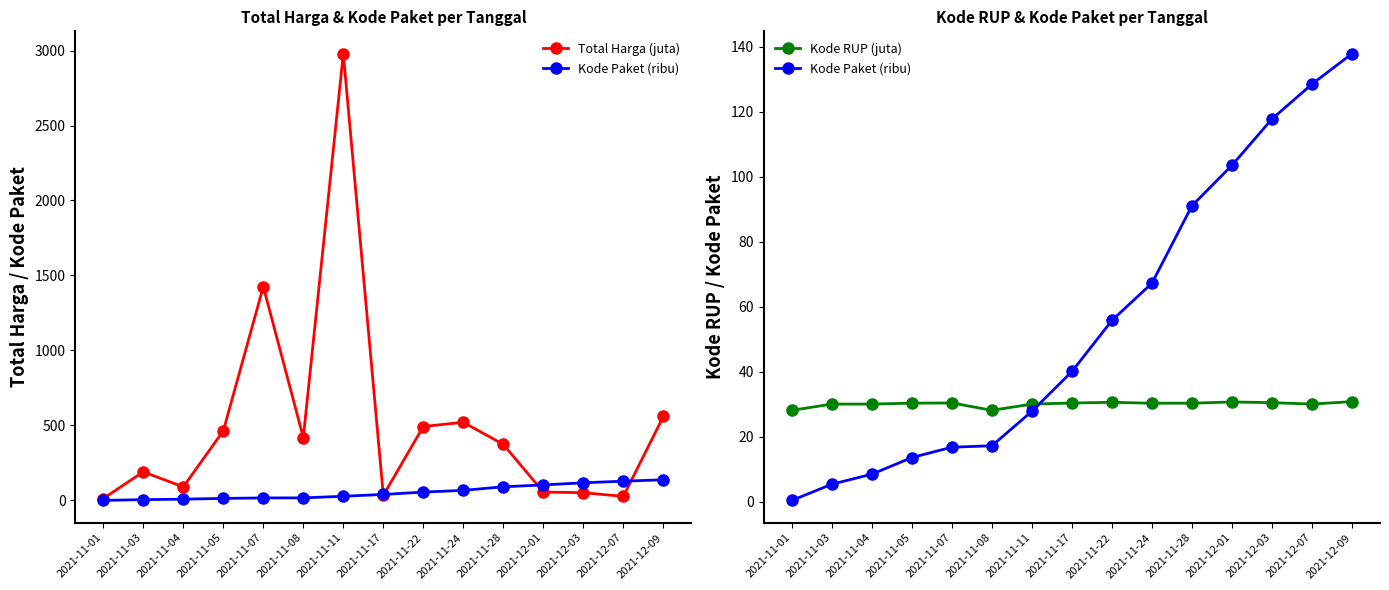

Is it true that Kode RUP (juta) equals 30.1 at 2021-12-07?

True